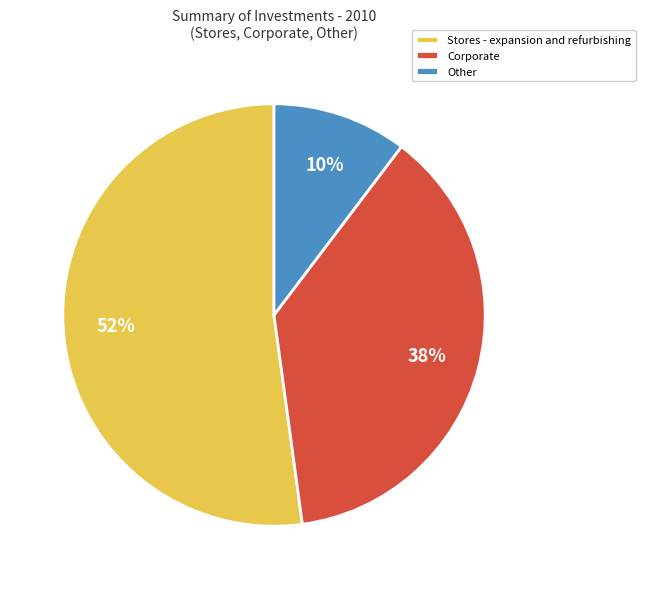

Which category has the biggest portion of the pie?

Stores - expansion and refurbishing